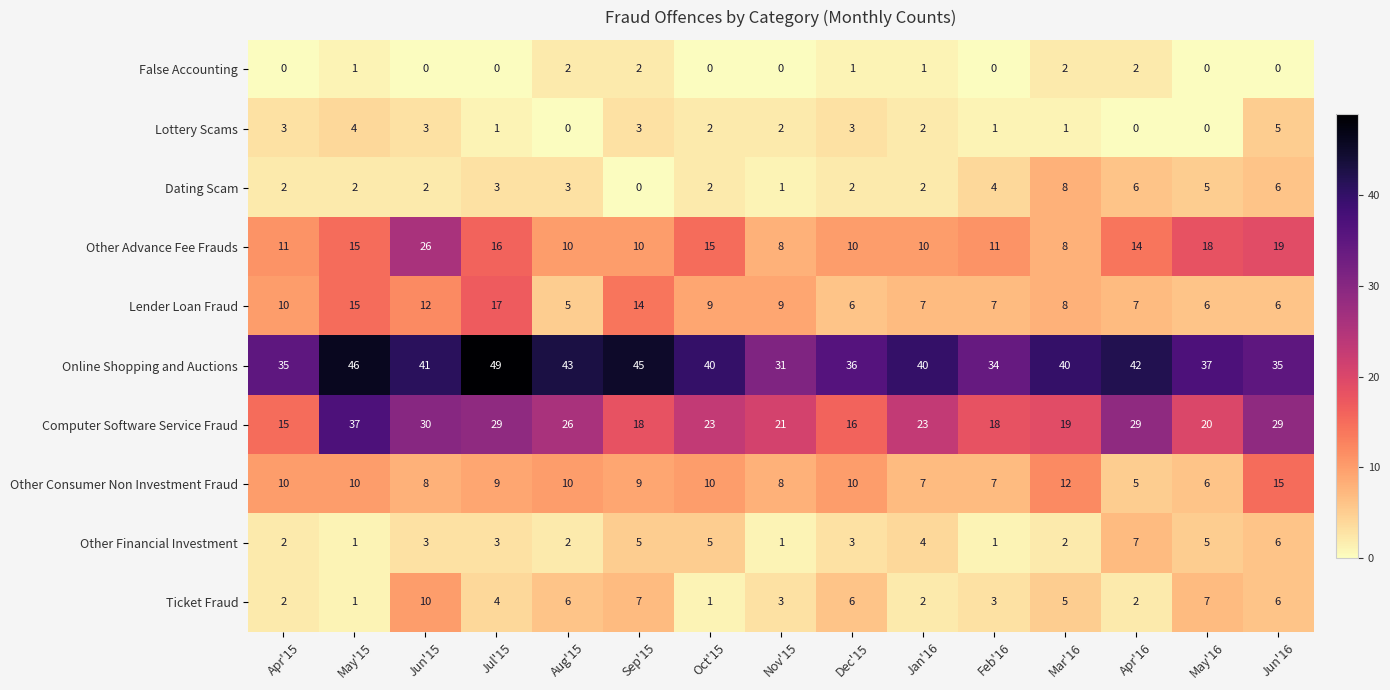

What is the spread (max minus min) of values at Apr'15?

35